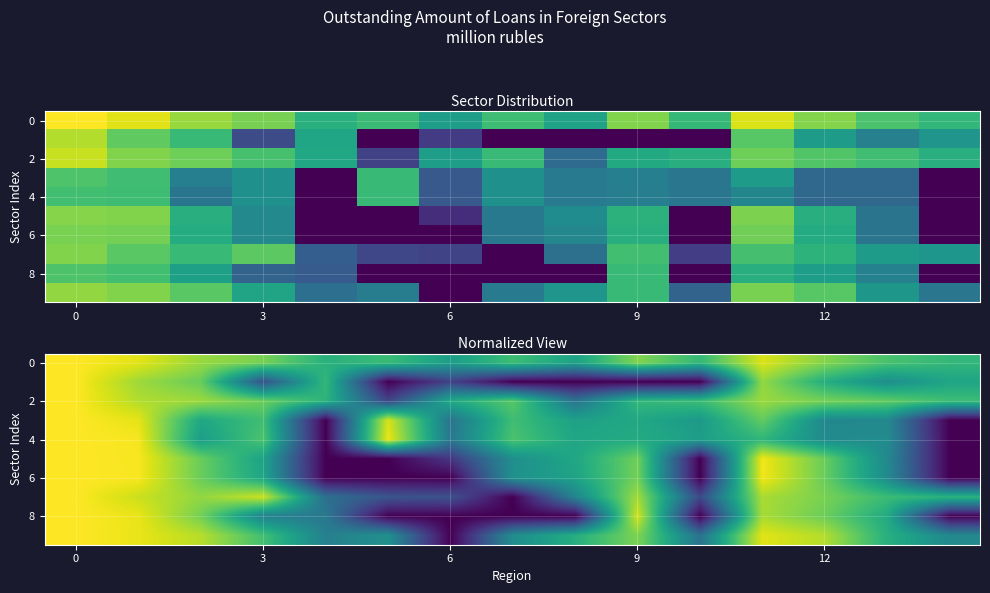

What is the total value across all series at 12?

49.9